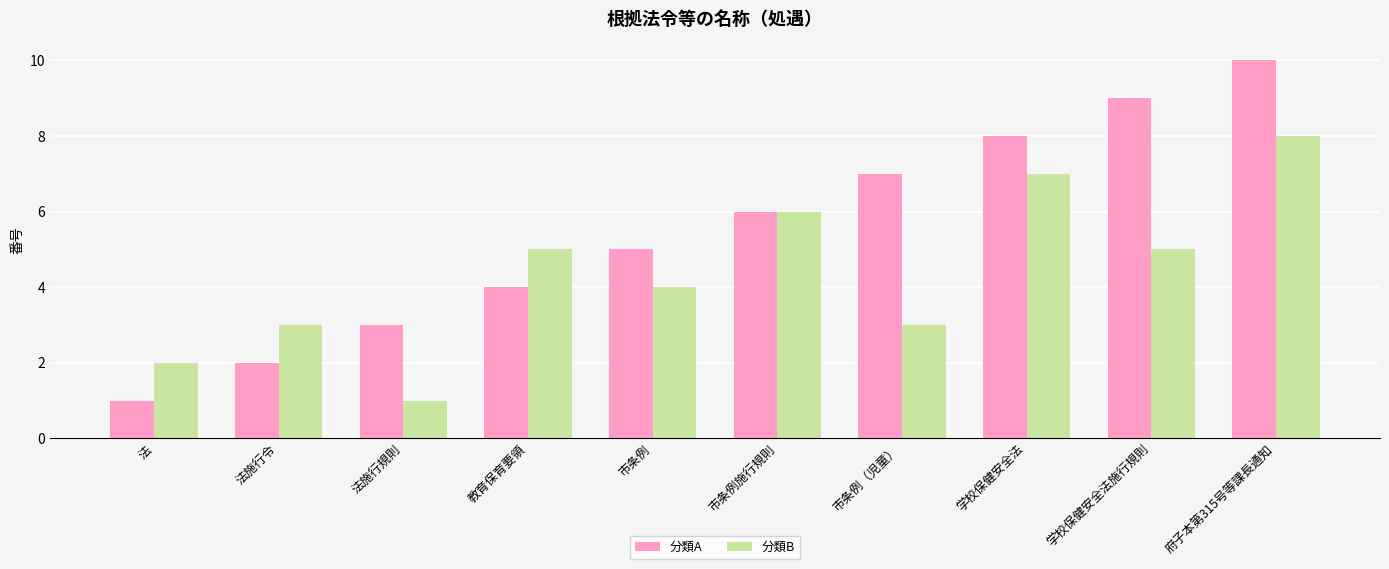

Which series has the widest spread of values?

分類A